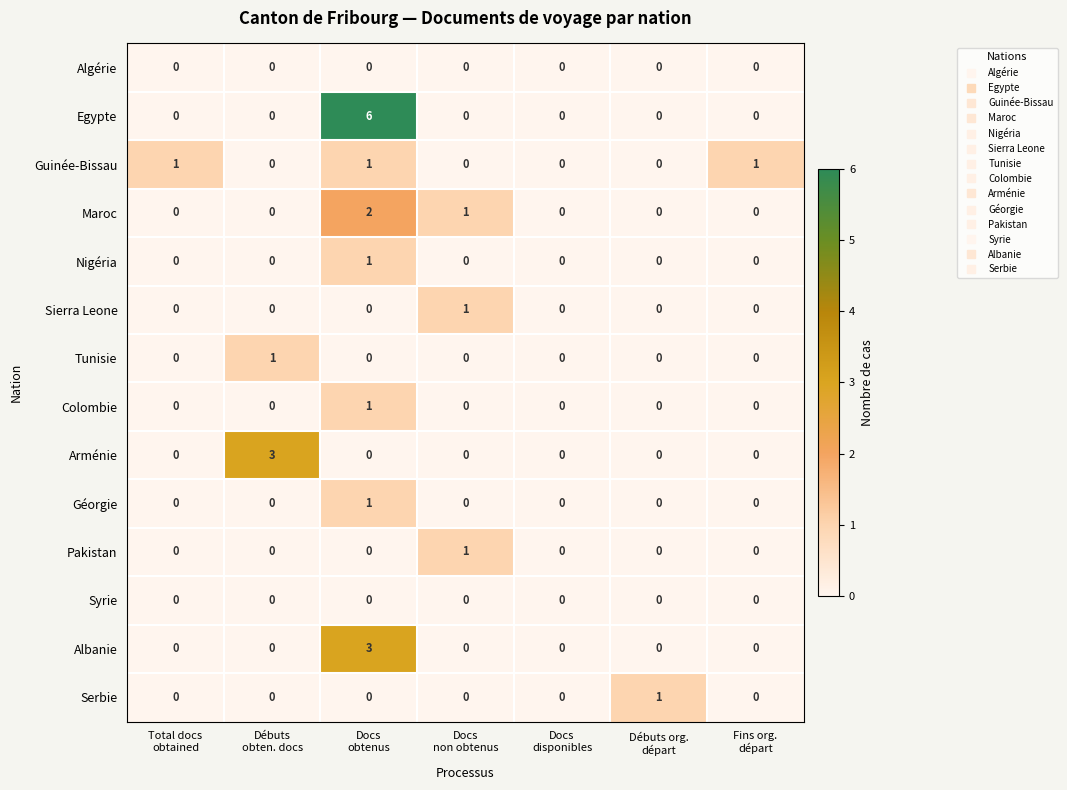

Count the Egypte values in the range 0 to 1.

6